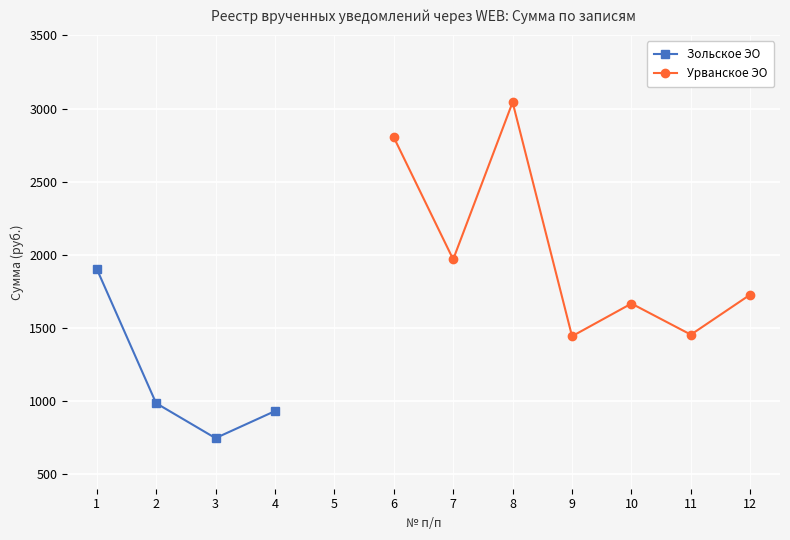

At which label is Зольское ЭО closest to 952?

4